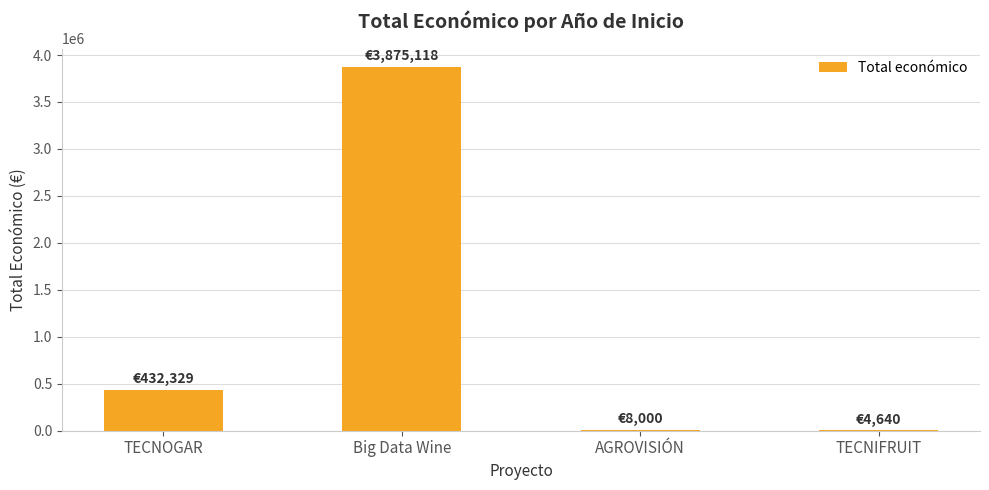

What is the greatest value displayed?

3875118